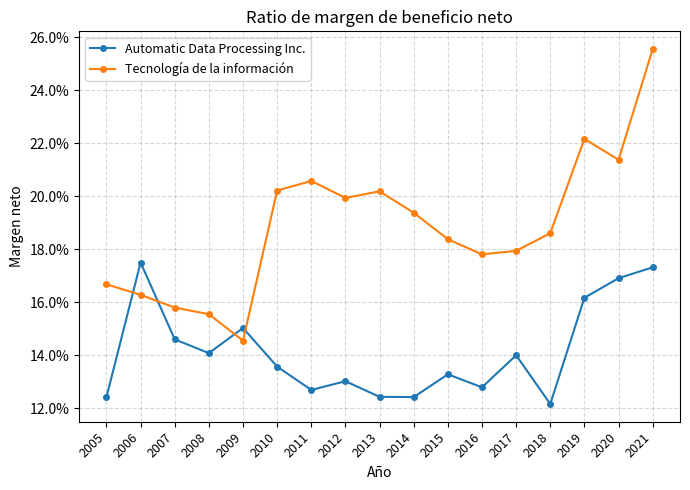

At which label does Automatic Data Processing Inc. reach its peak?

2006